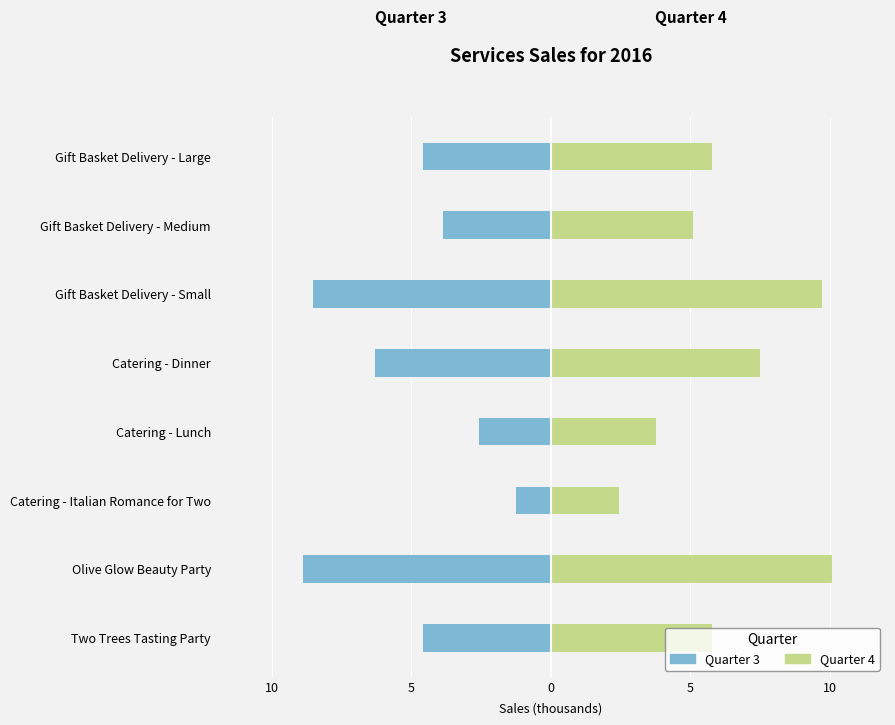

What is the highest value of the Quarter 4 series?

10.1